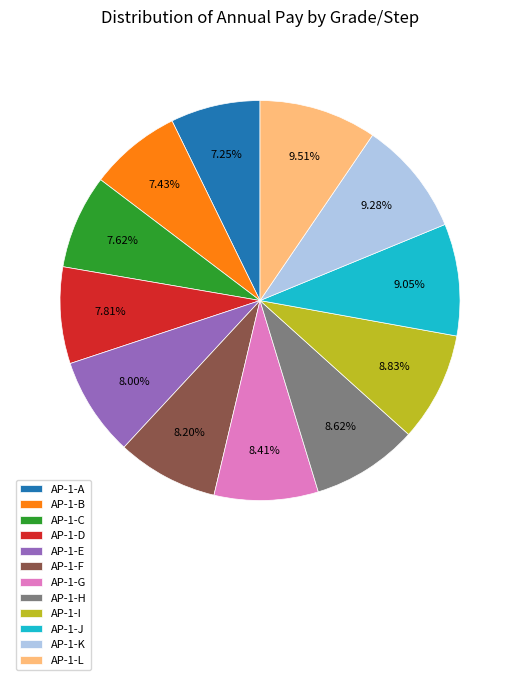

Is the sum of AP-1-H and AP-1-A greater than half?

No